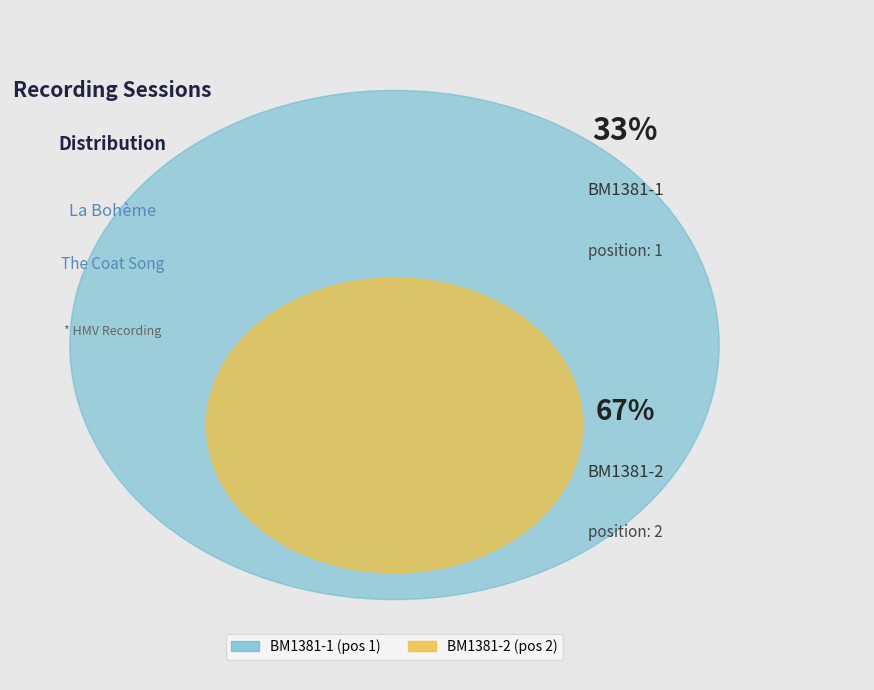

How many segments does this pie chart have?

2